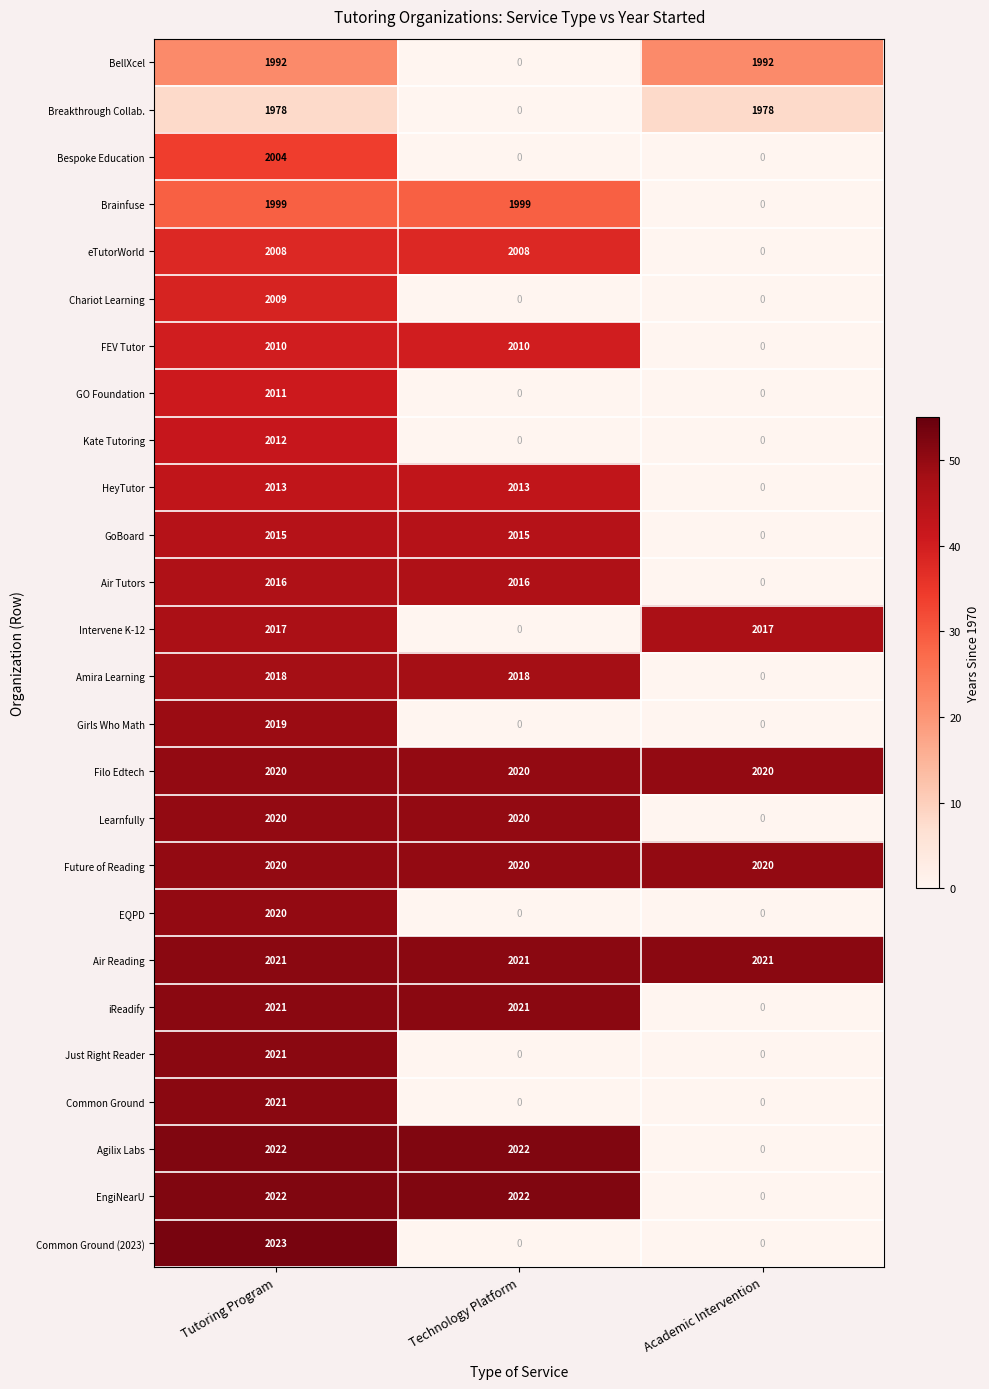

Count the iReadify values in the range 0 to 2021.

3